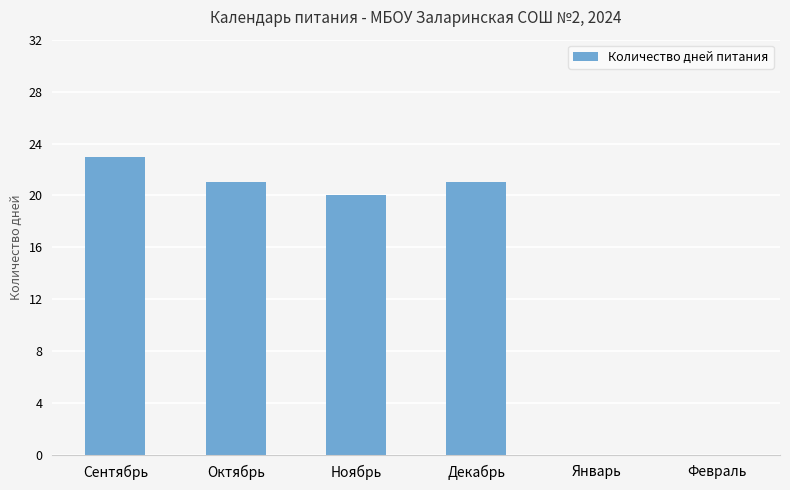

Where is the data nearest to the value 11?

Ноябрь